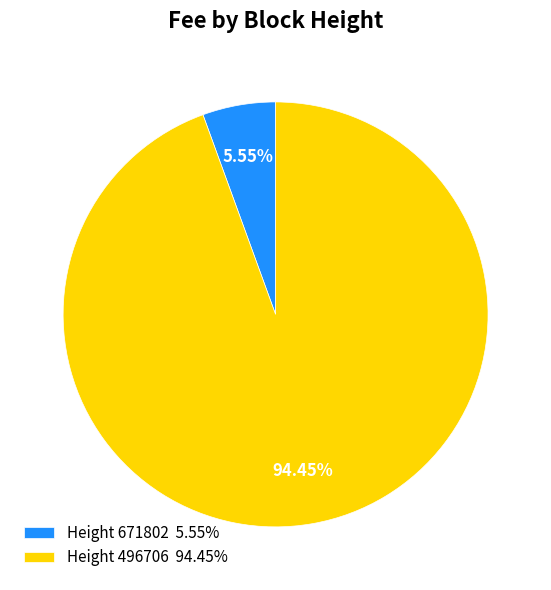

Do Height 496706 94.45% and Height 671802 5.55% together represent more than half of the pie?

Yes